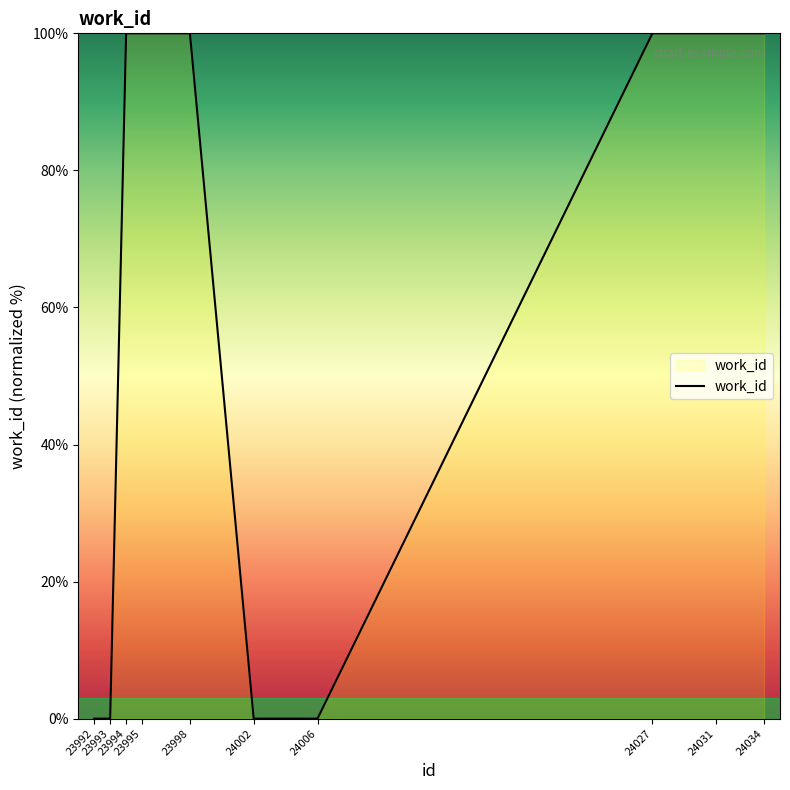

True or false: the data shows 0 at 24006.

True